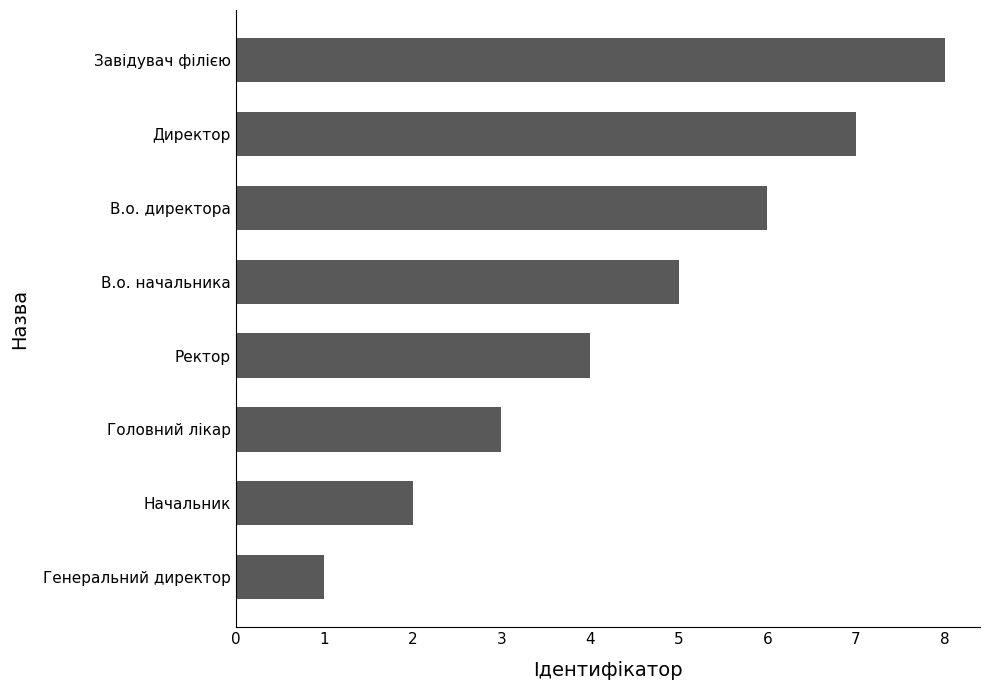

Count the values in the range 3 to 7.

5